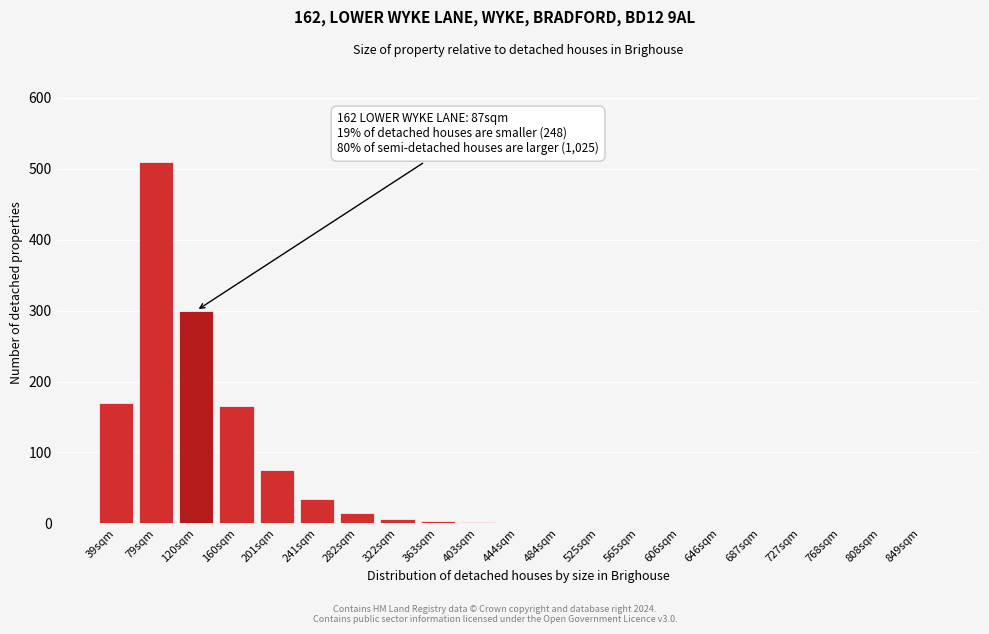

What is the greatest value displayed?

510